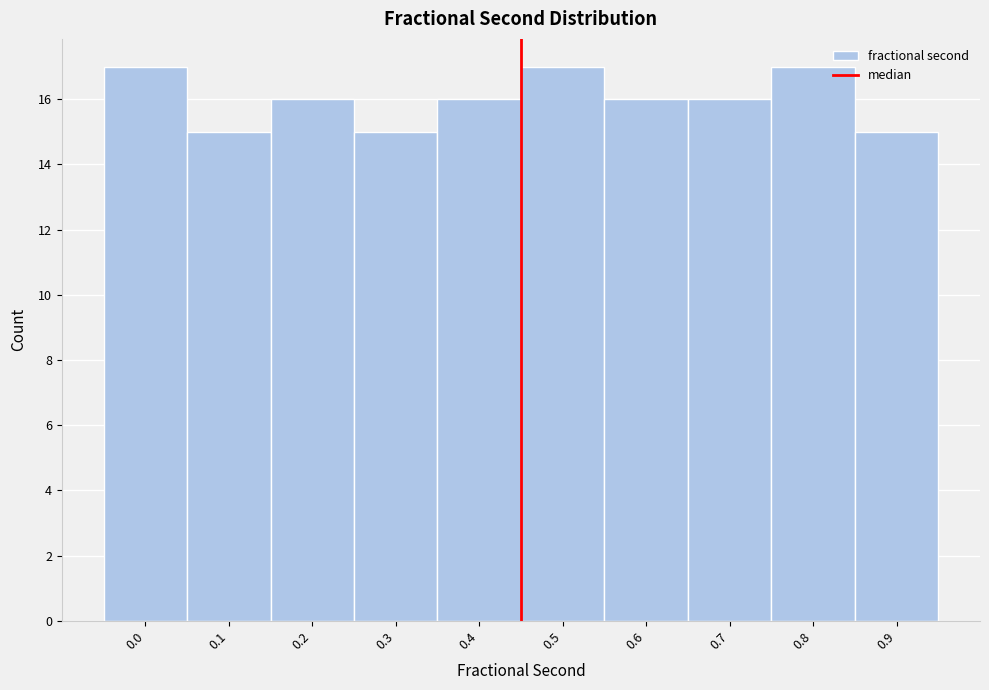

Reading left to right, transcribe all the data shown in this chart.

17	15	16	15	16	17	16	16	17	15